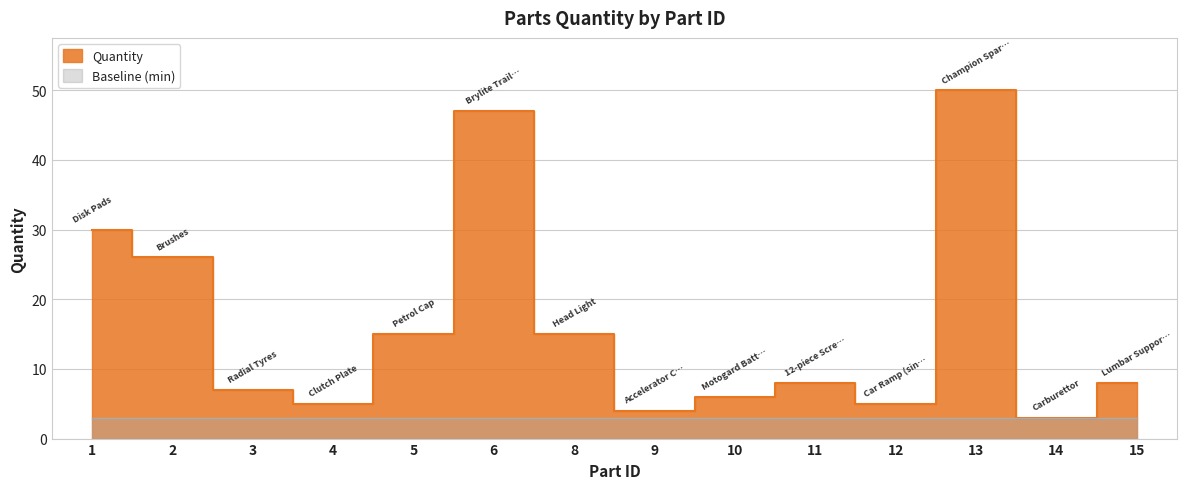

What is the smallest value displayed?

3